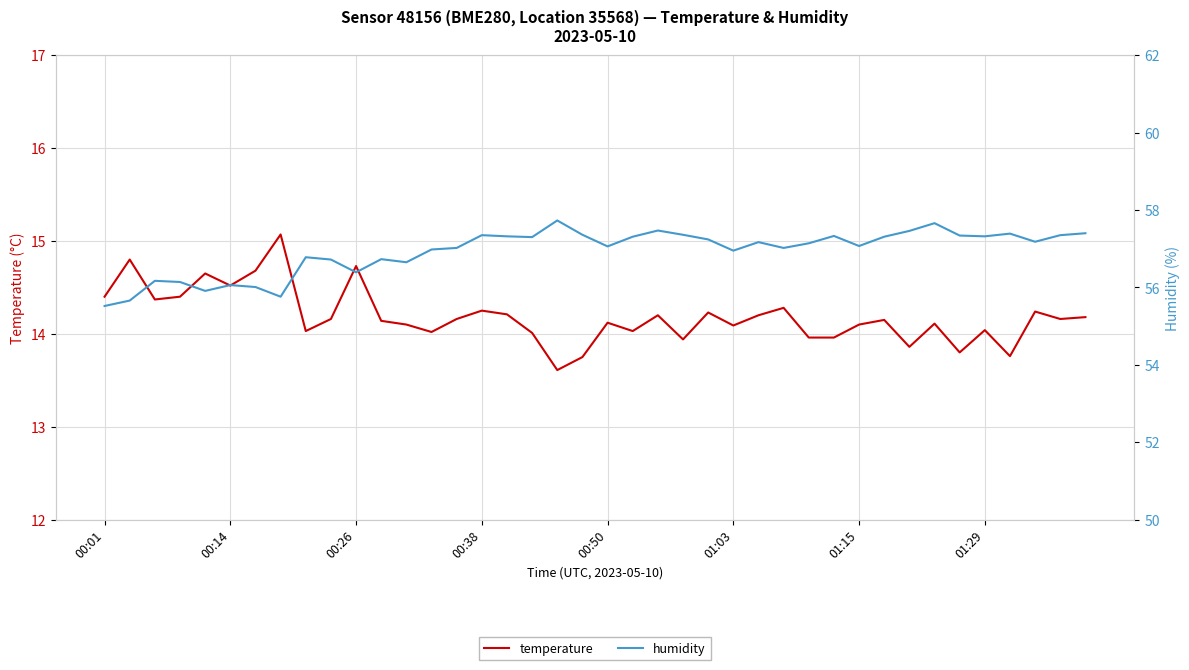

What is the sum of all temperature values?

567.5